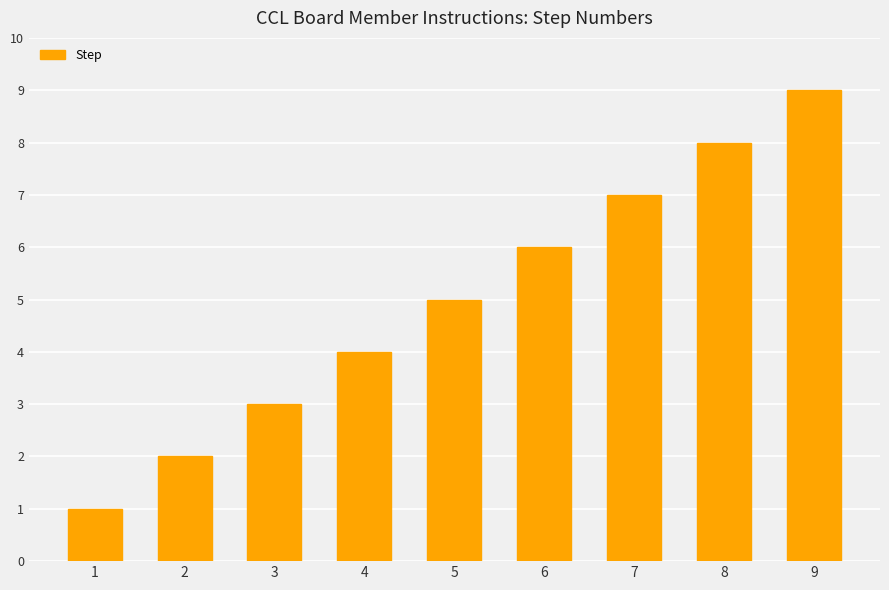

Reading right to left, list all the values displayed in this chart.

9	8	7	6	5	4	3	2	1